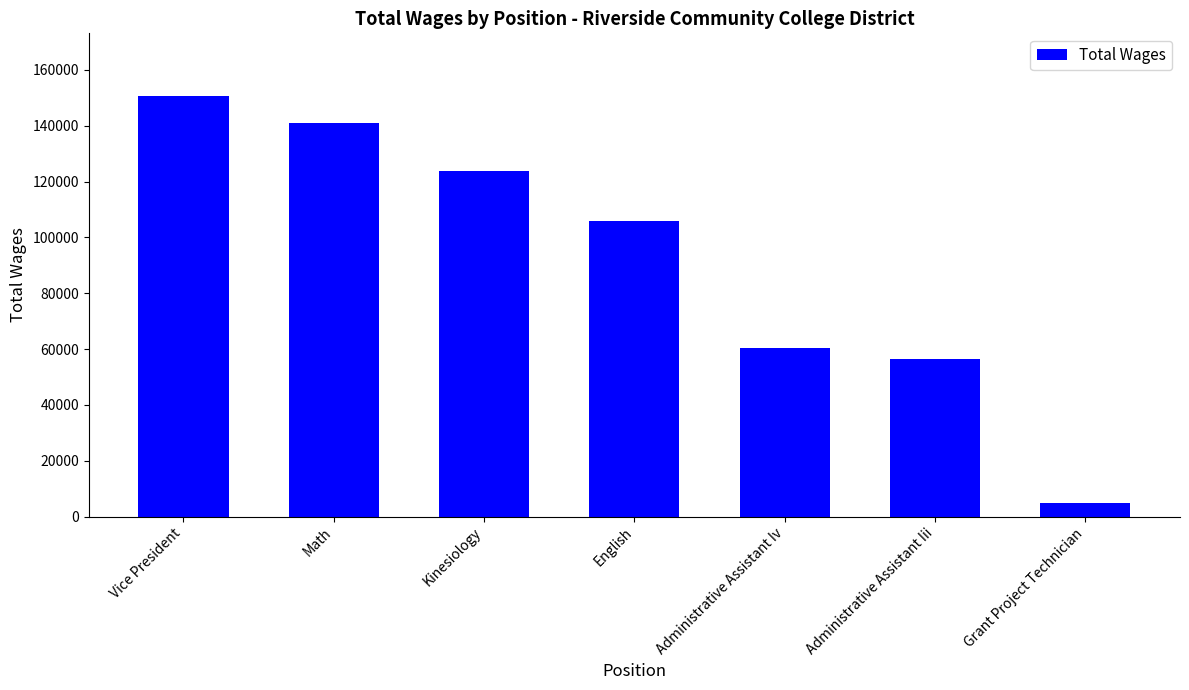

Count the number of data series in this chart.

1